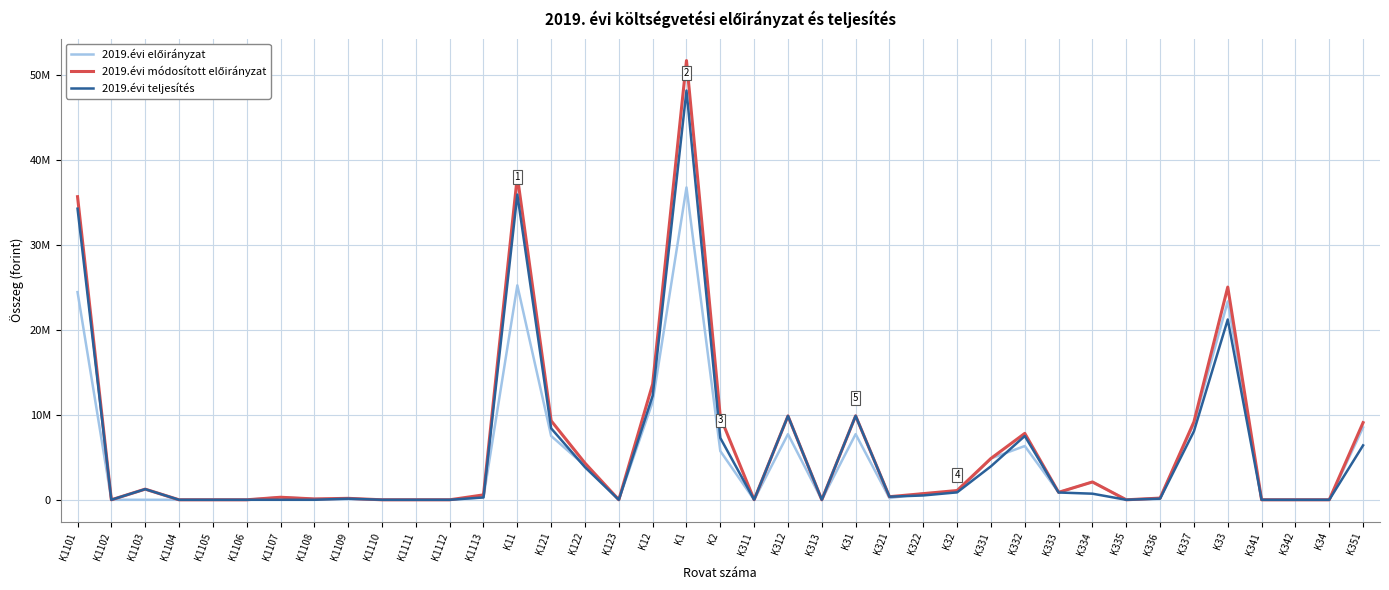

List the series in order of their peak value, lowest first.

2019.évi előirányzat, 2019.évi teljesítés, 2019.évi módosított előirányzat